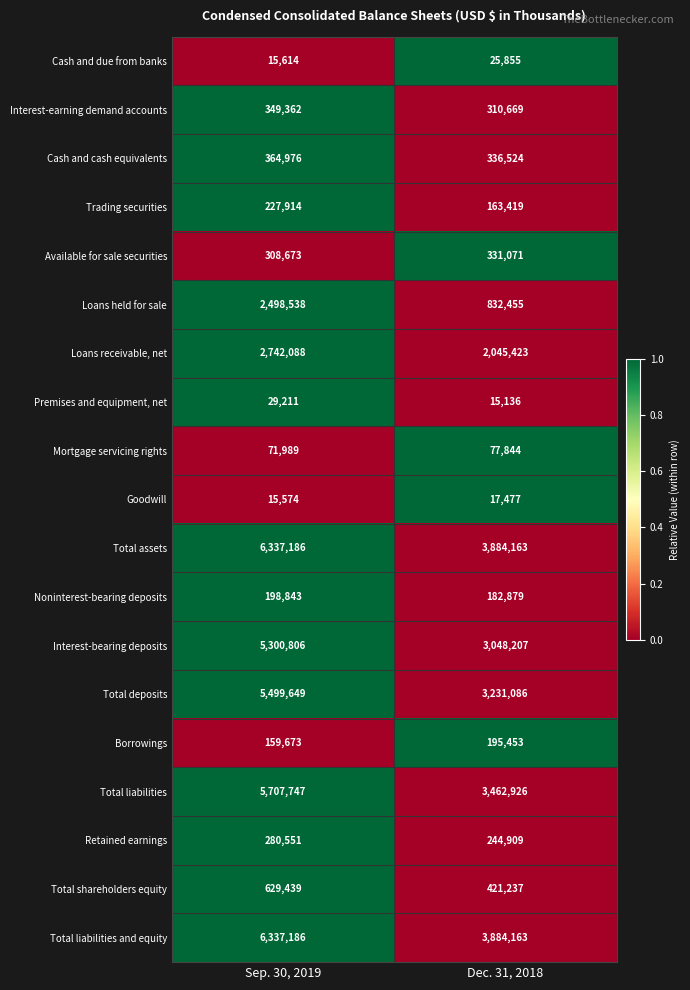

What is the difference between the Total liabilities and equity values at Sep. 30, 2019 and Dec. 31, 2018?

2453023